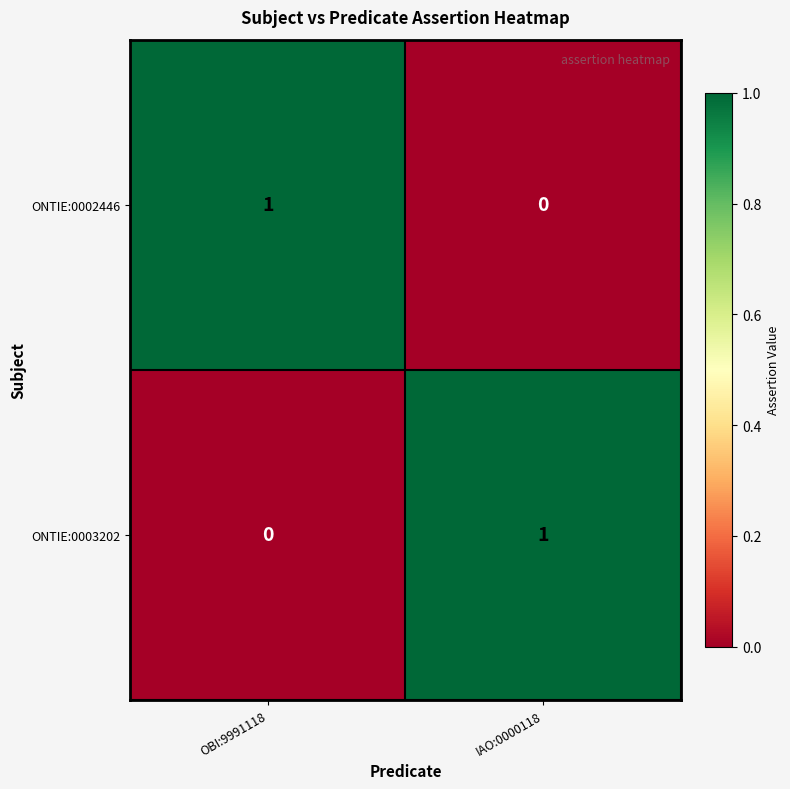

Count the number of data series in this chart.

2